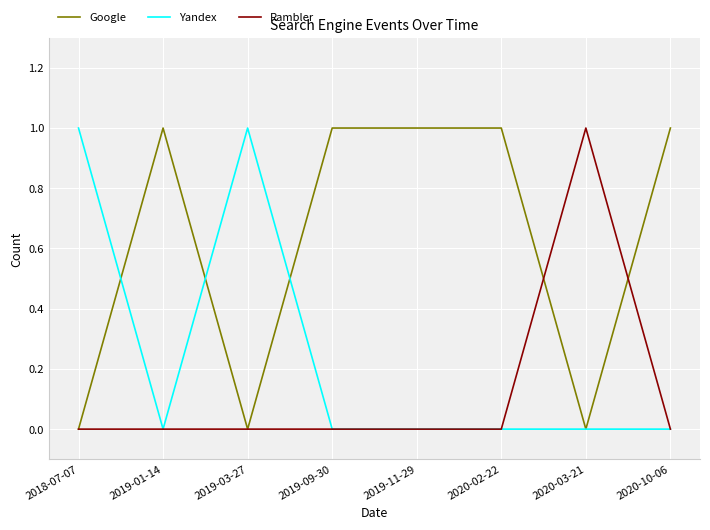

The value of Google at 2019-09-30 is 2. True or false?

False